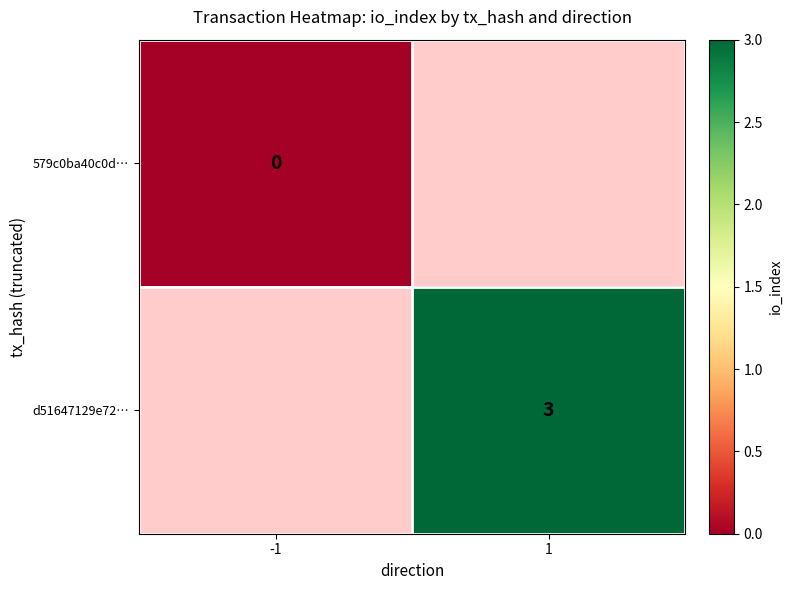

The d51647129e72… series shows 3 at 1. True or false?

True